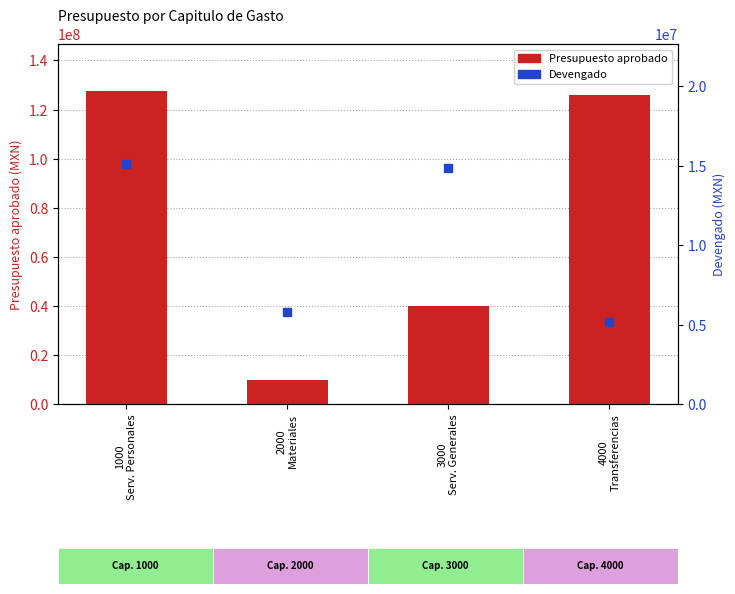

Which series contains the highest Y value?

Presupuesto aprobado